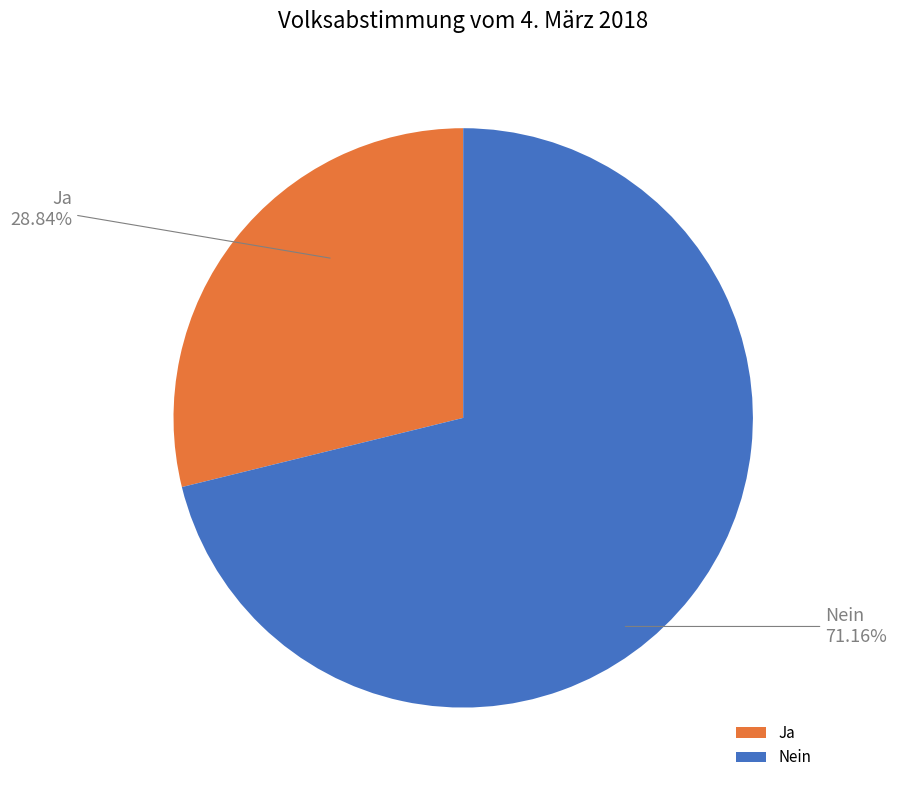

What is the ratio of the value at Ja to the value at Nein?

0.4